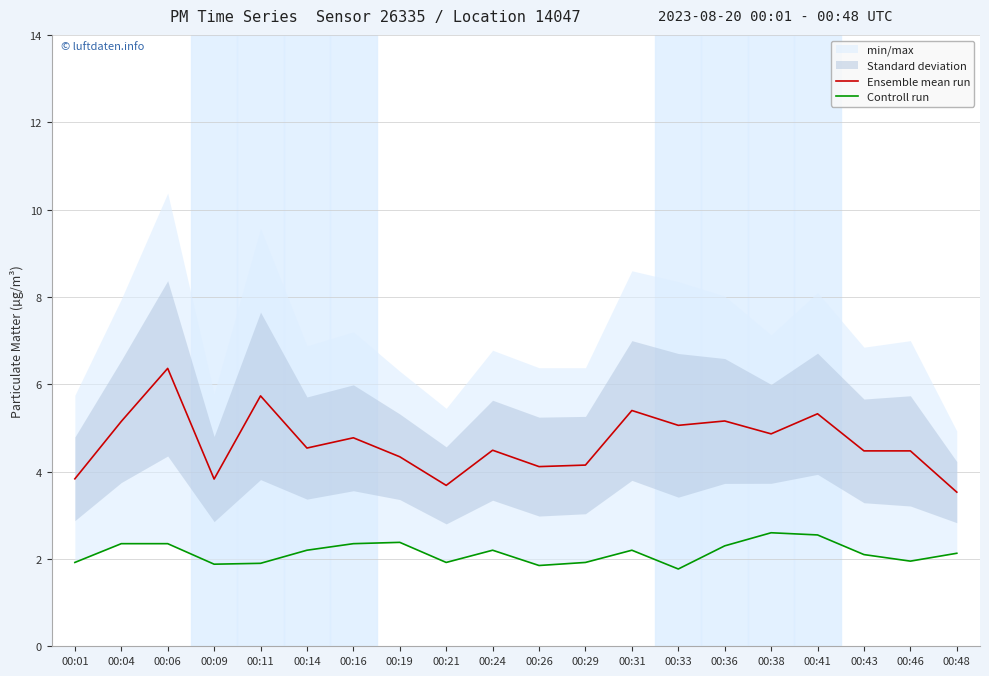

Which series has the largest total across all categories?

Ensemble mean run